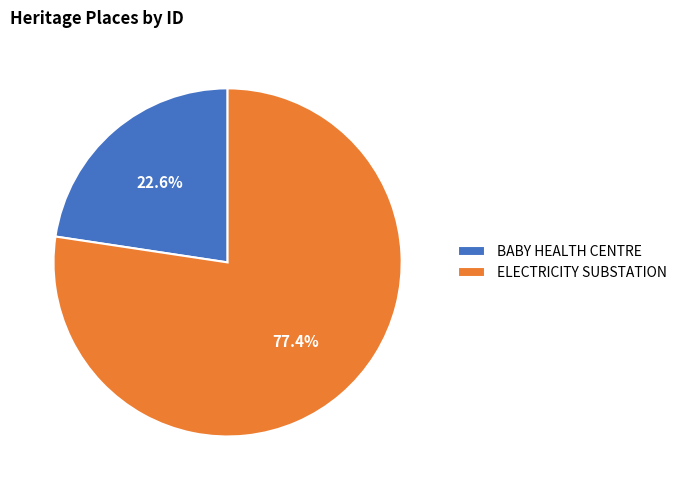

What is the majority slice?

ELECTRICITY SUBSTATION